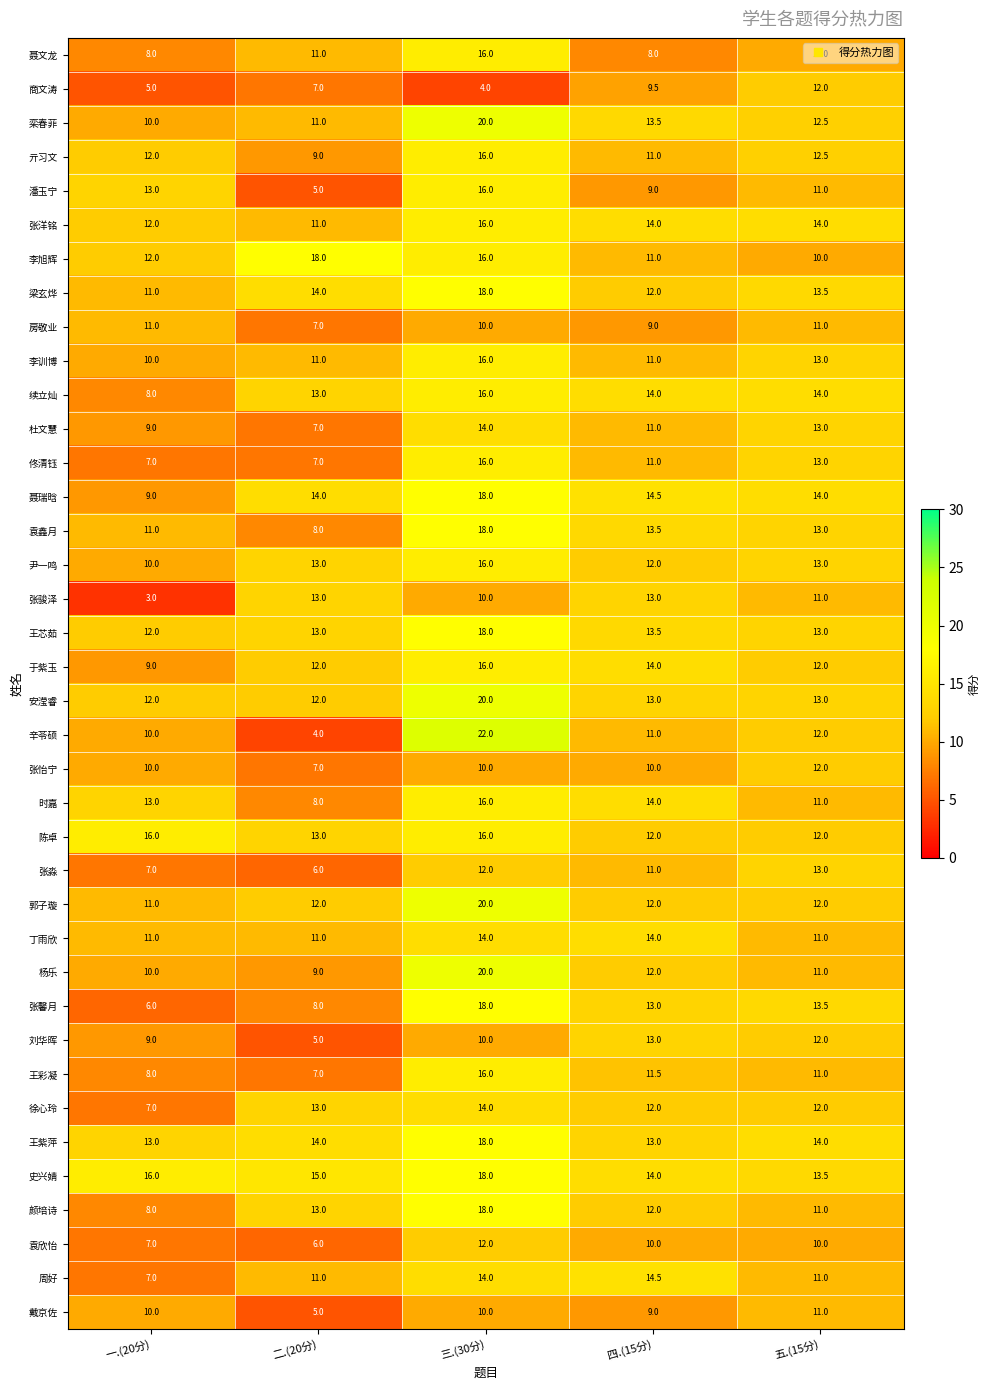

Rank the categories by 张淼 value from lowest to highest.

二.(20分), 一.(20分), 四.(15分), 三.(30分), 五.(15分)